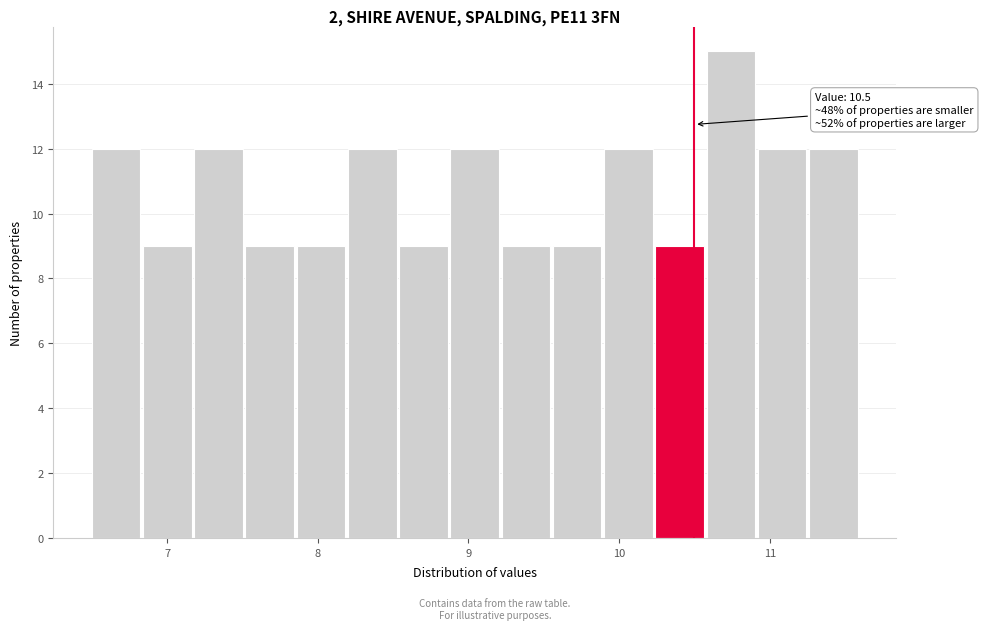

Around what value on the x-axis is the tallest bar? Give the approximate position of its centre, as read against the axis.

10.7